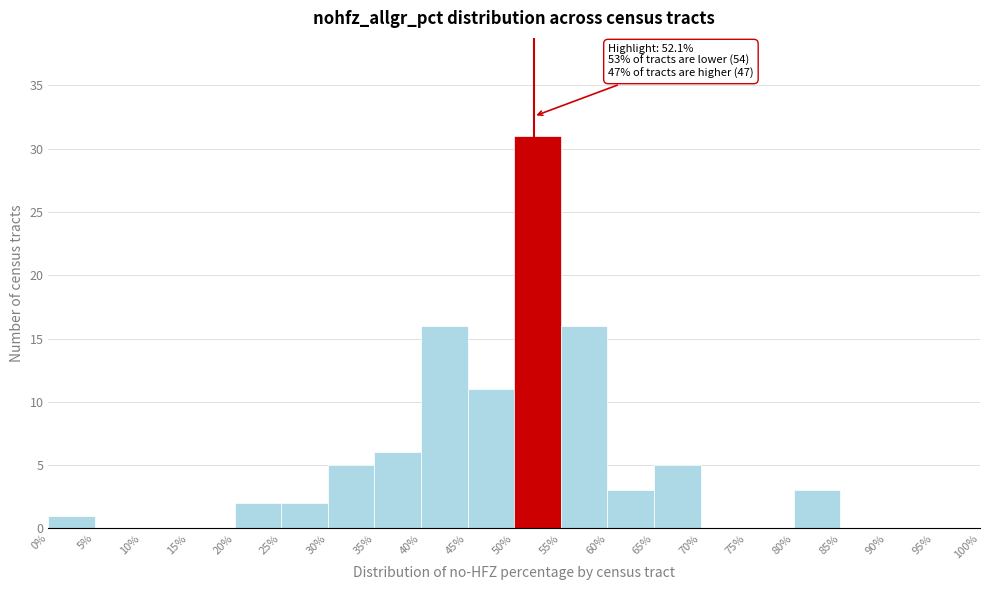

Which range on the x-axis has the tallest bar?

50% to 55%